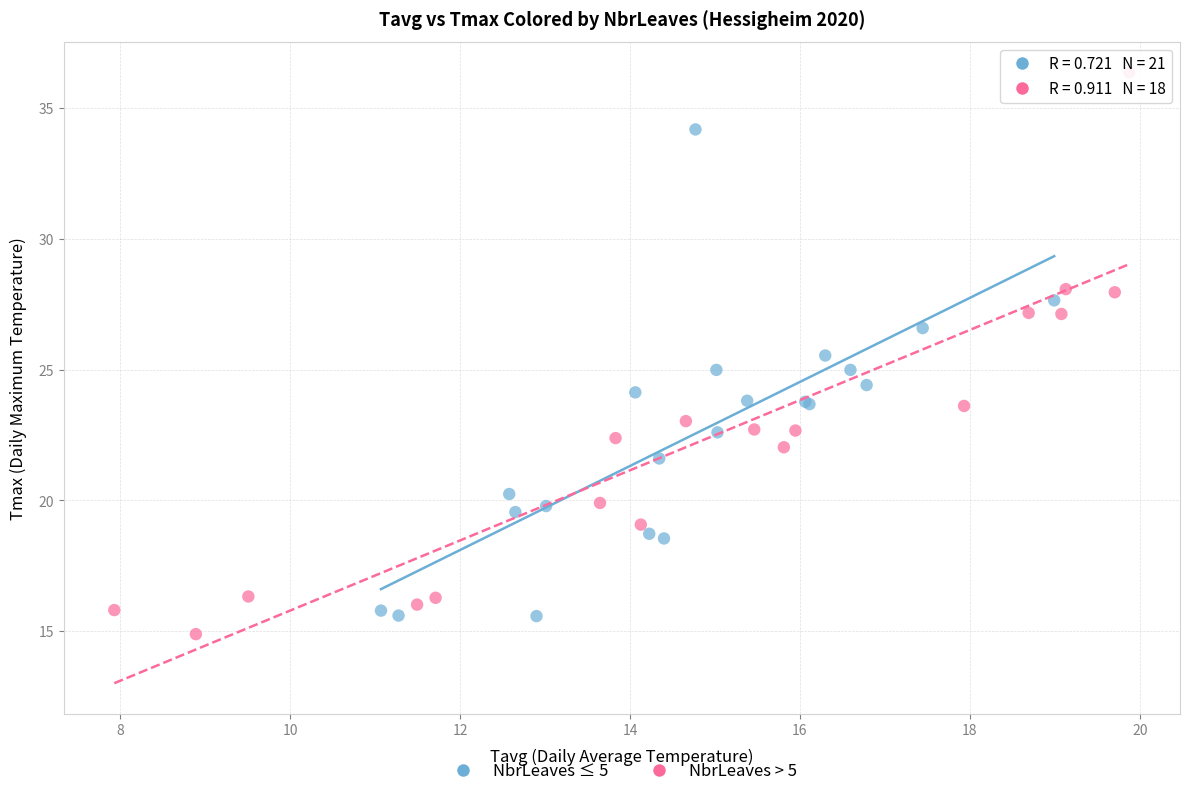

Which series has the largest Y range (max minus min)?

NbrLeaves > 5